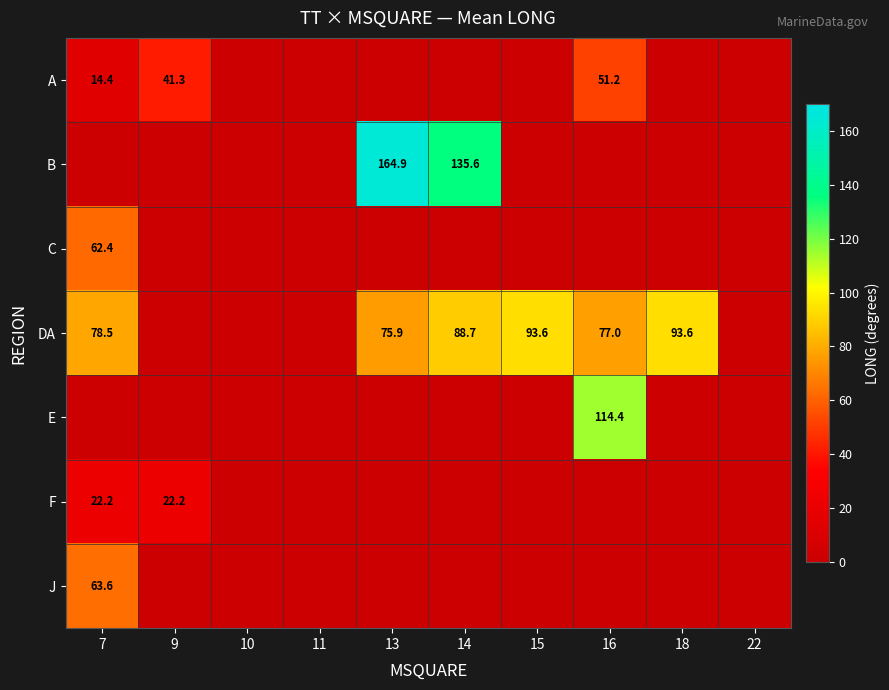

True or false: DA has a value of 35.7 at 13.

False